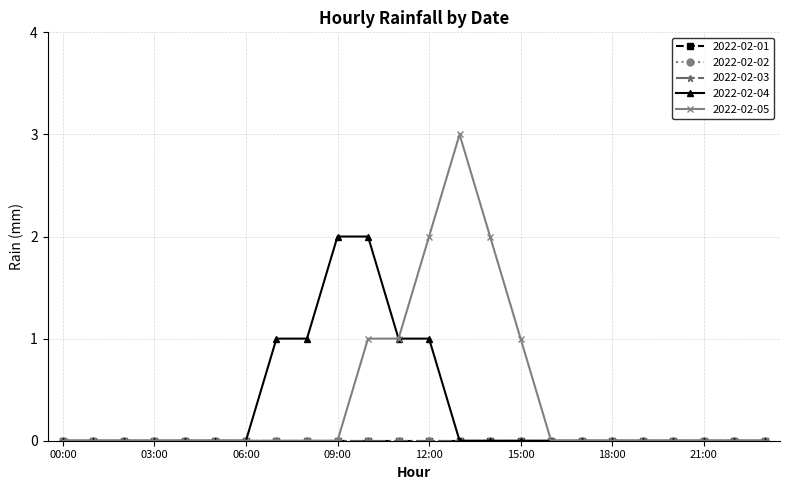

Is this an area chart (filled region under the line)?

No